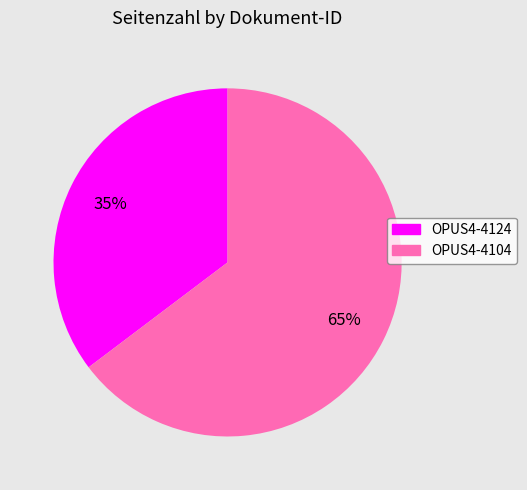

The OPUS4-4104 slice represents 59% of the pie. True or false?

False